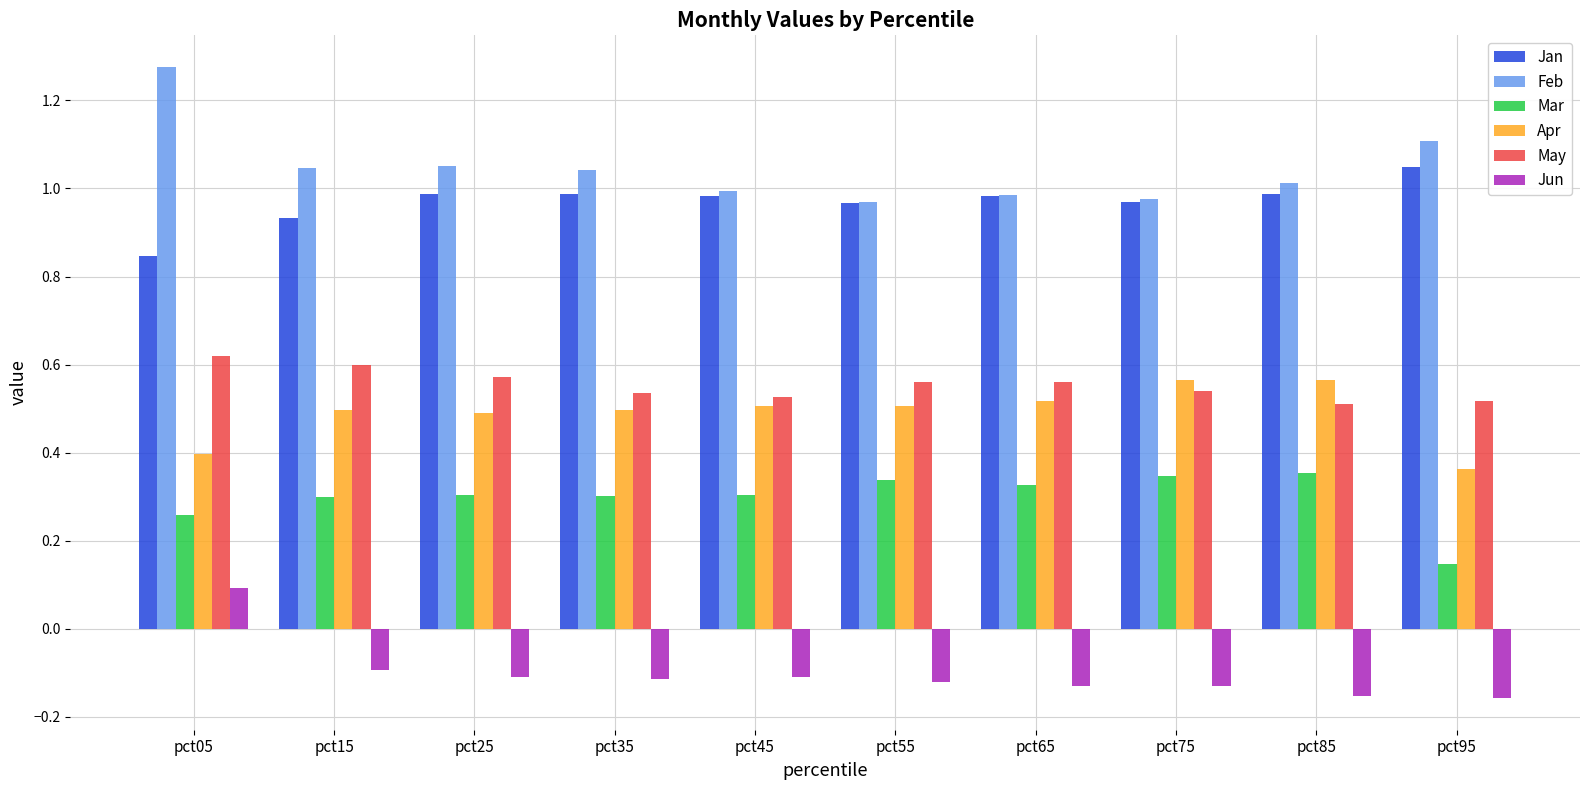

Is it true that May equals 0.6 at pct25?

True